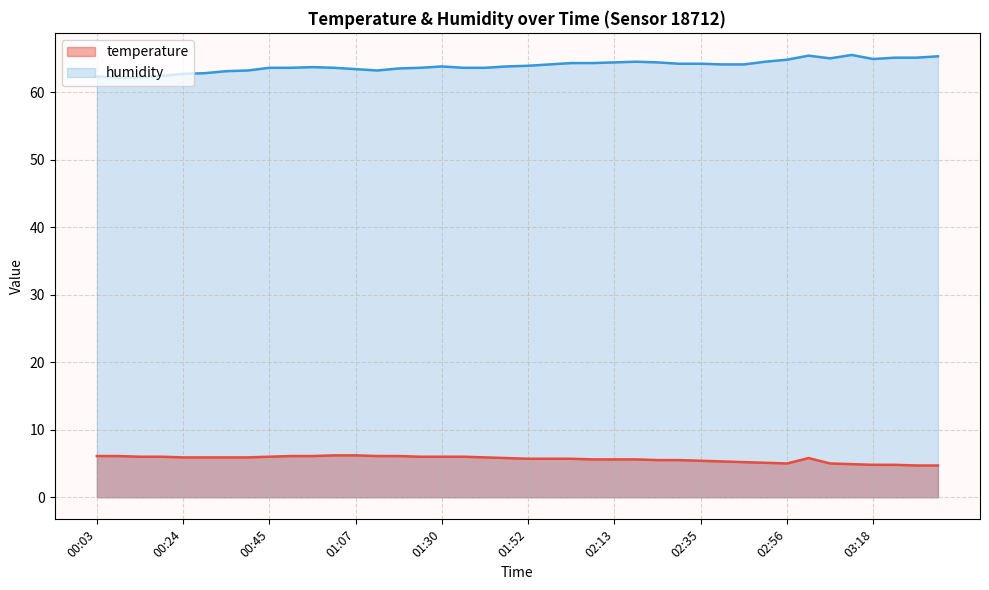

Rank the series by their maximum value, from highest to lowest.

humidity, temperature